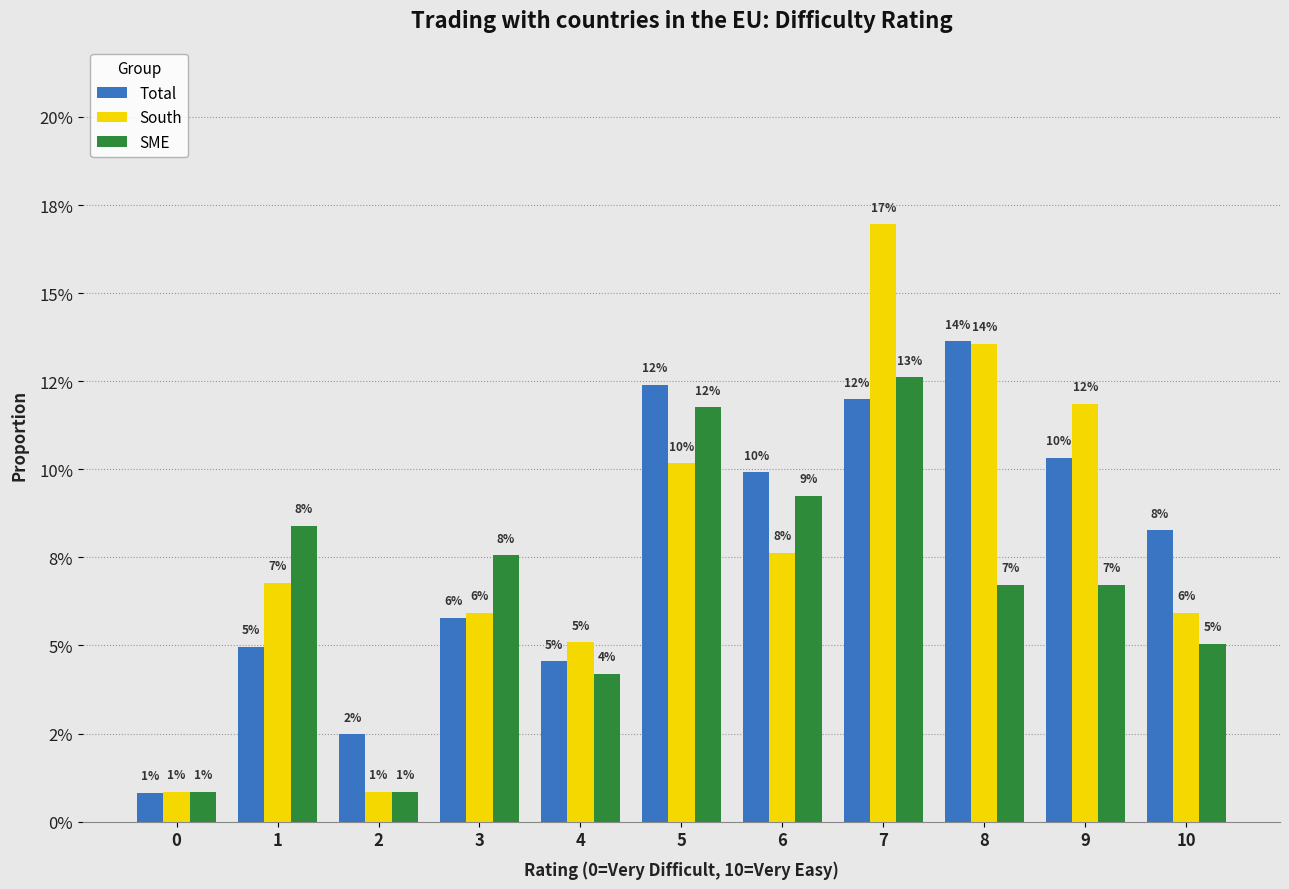

The South series shows 0.1 at 6. True or false?

True